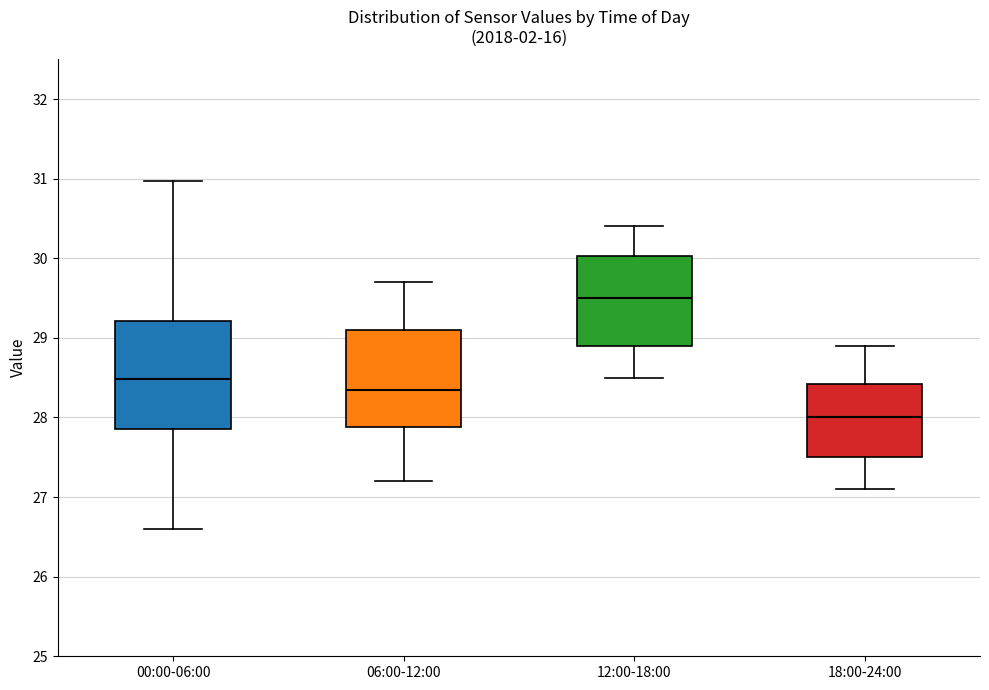

Where is the upper edge of the box for 18:00-24:00 on the y-axis? The values are not printed on the chart, so give them approximately, as read against the axis.

28.4